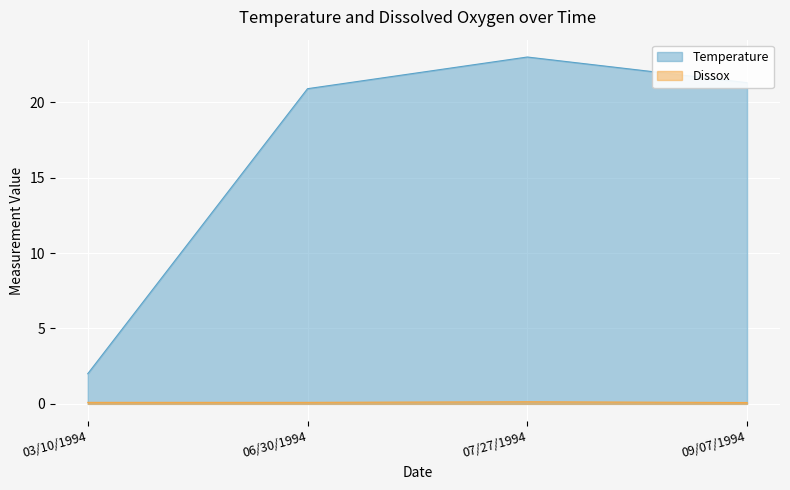

Which series has the largest total across all categories?

Temperature